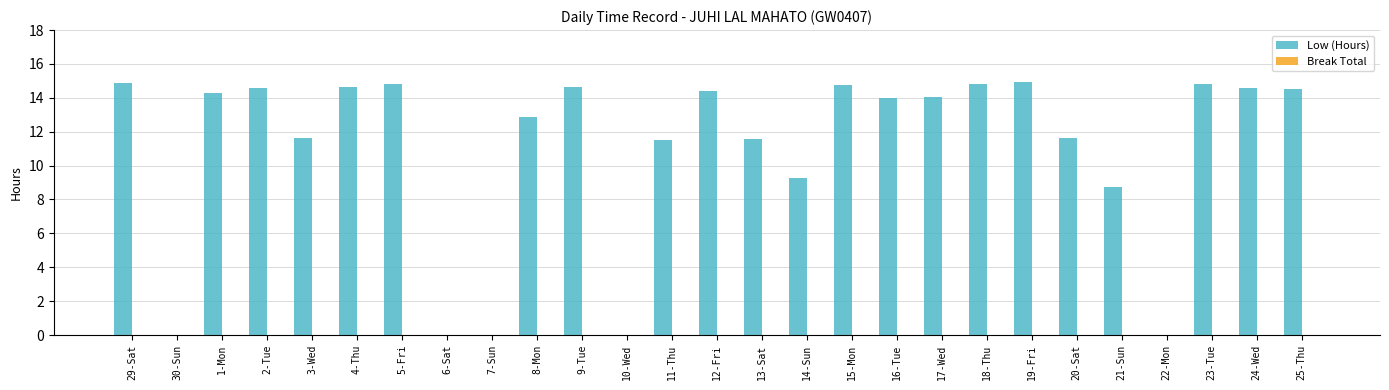

What is the maximum value shown in the chart?

15.0